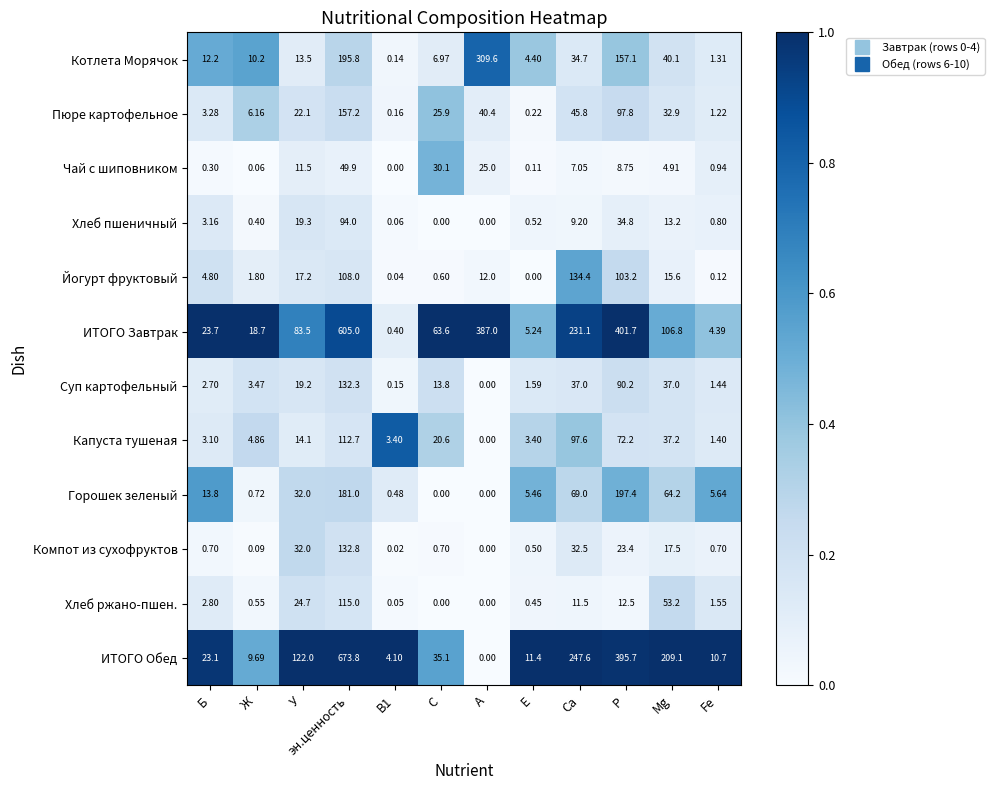

At which category does the chart reach its peak across all series?

эн.ценность